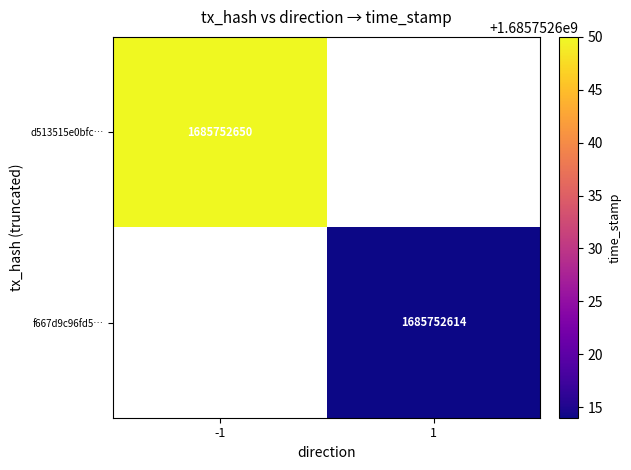

What is the sum of the f667d9c96fd54c814436a9c8241e420e821099f values at direction and time_stamp?

1685752615